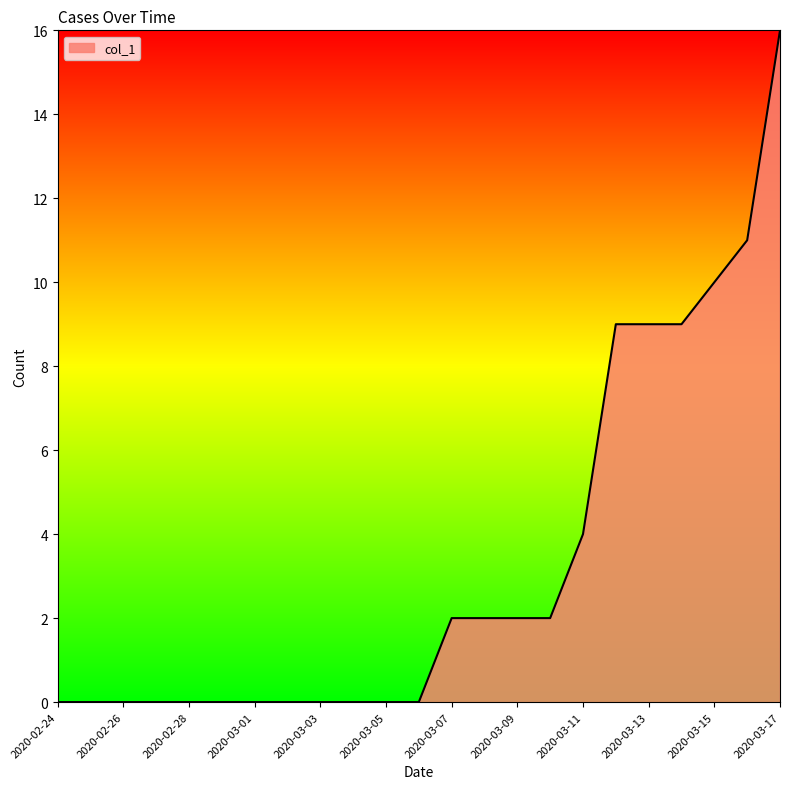

What is the difference between the maximum and minimum values?

16